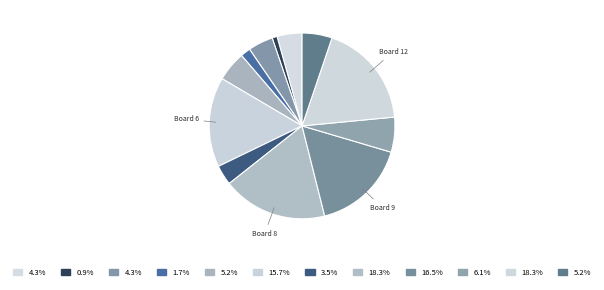

Count the number of slices in the pie.

12